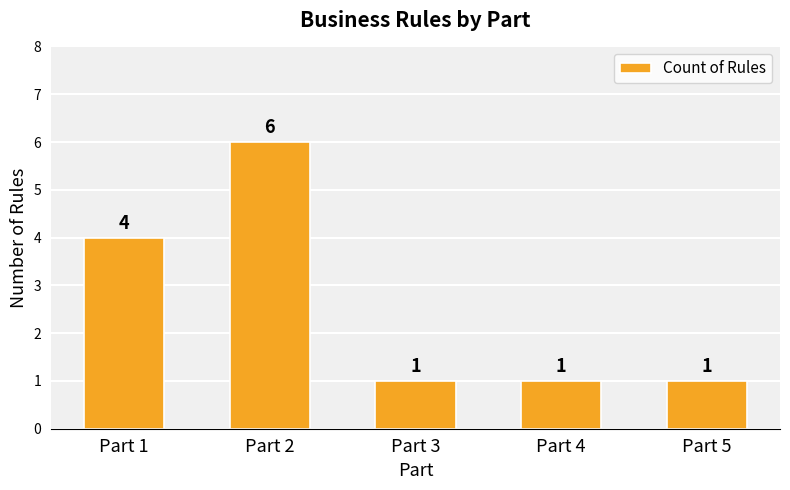

What is the sum of all values?

13